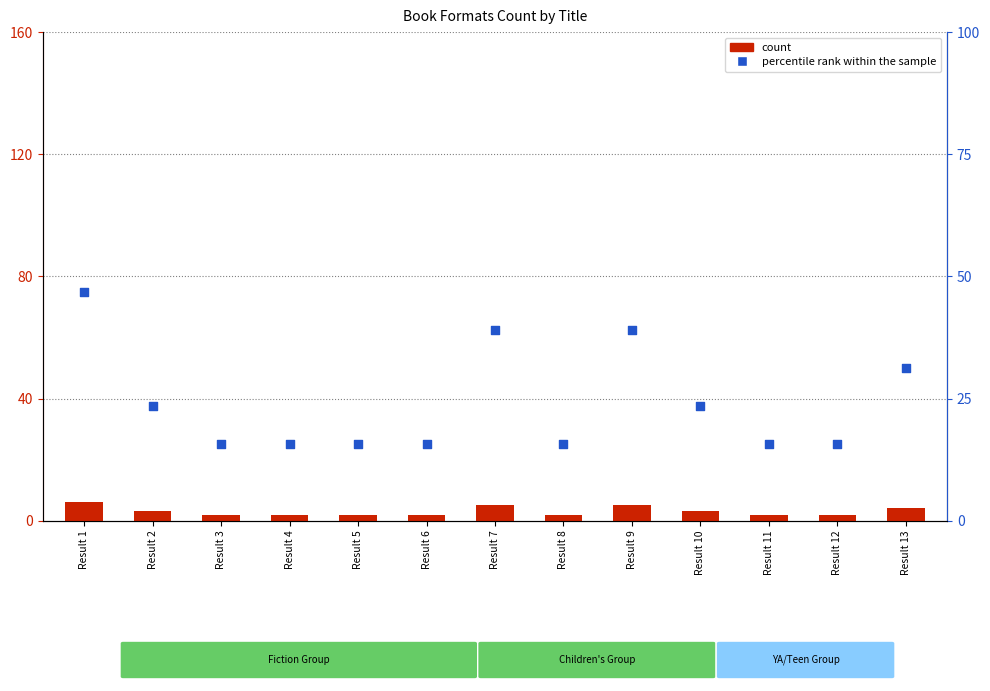

What is the total value across all series at Result 7?

67.5